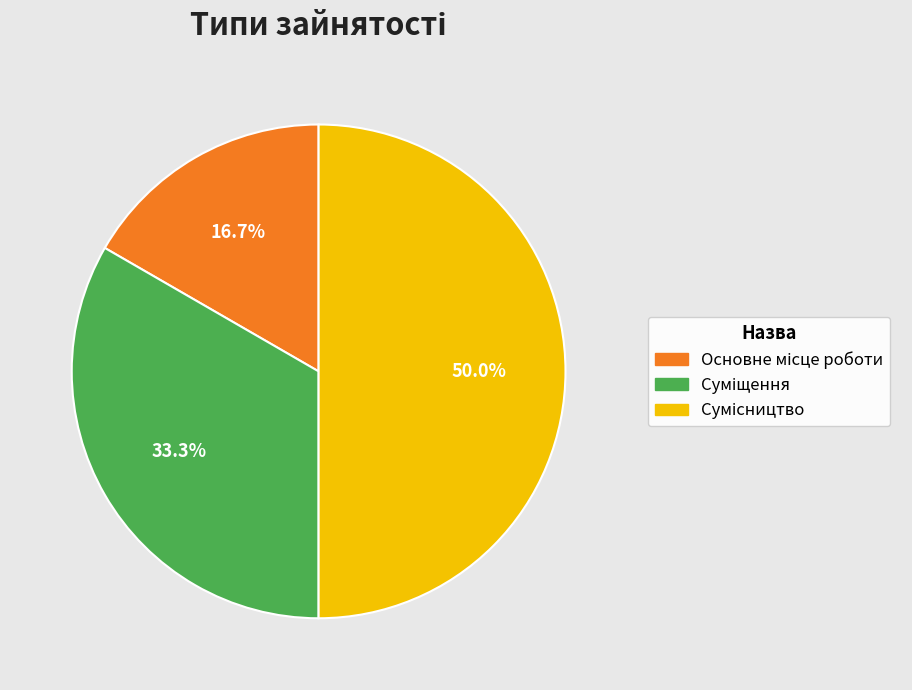

To the nearest percent, what percentage of the pie is Суміщення?

33%